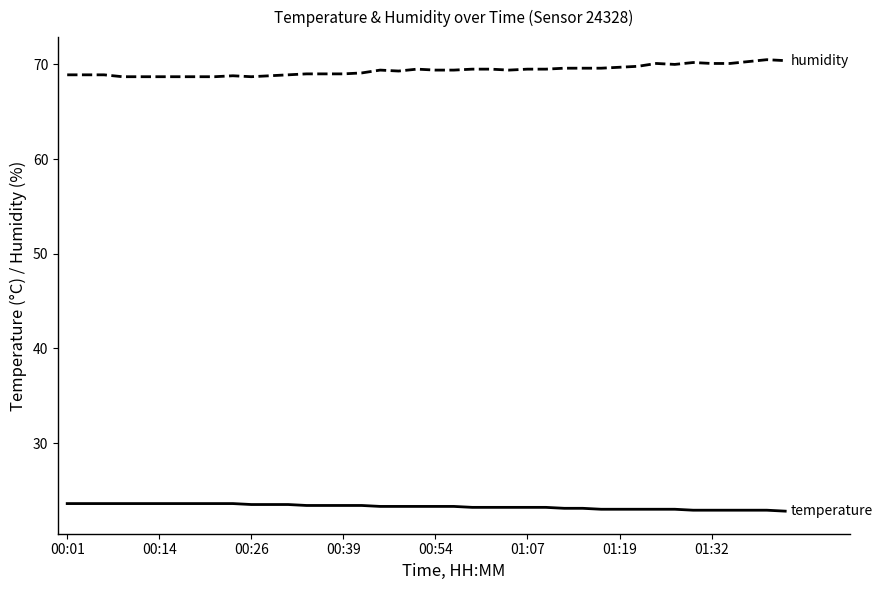

What is the smallest value displayed?

22.8